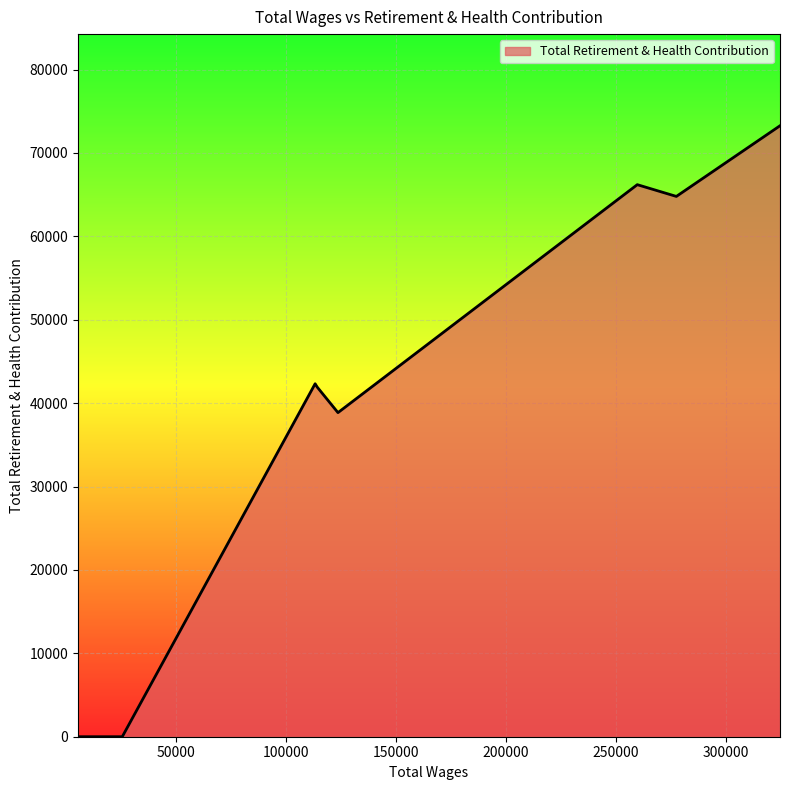

True or false: the data has more than 2 interior local peaks.

False